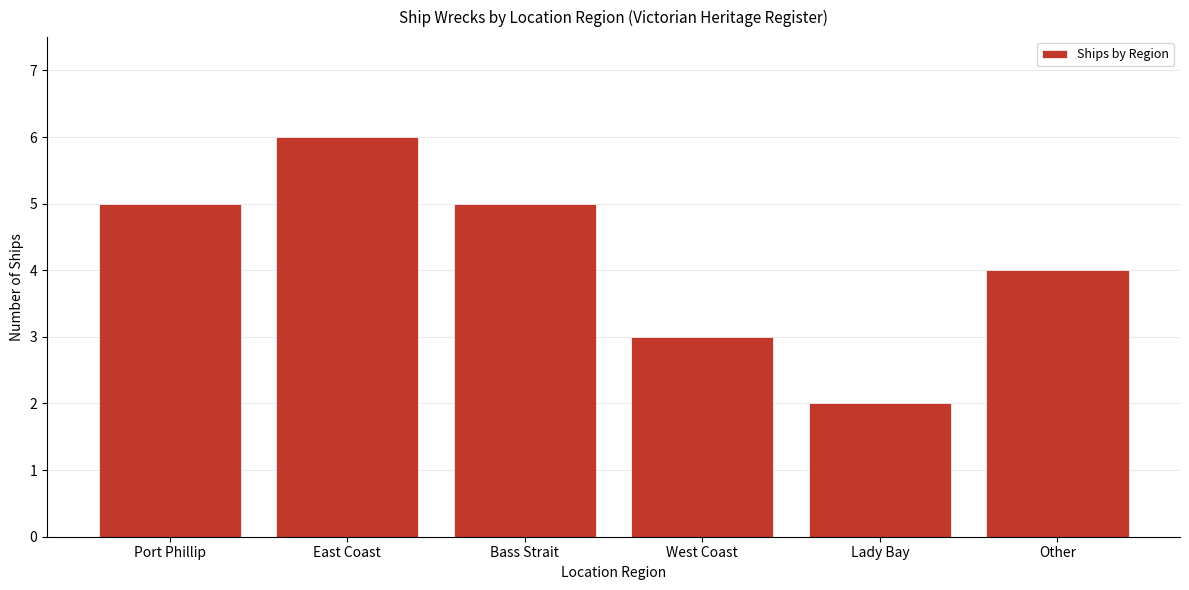

At which label is the value closest to 4?

Other